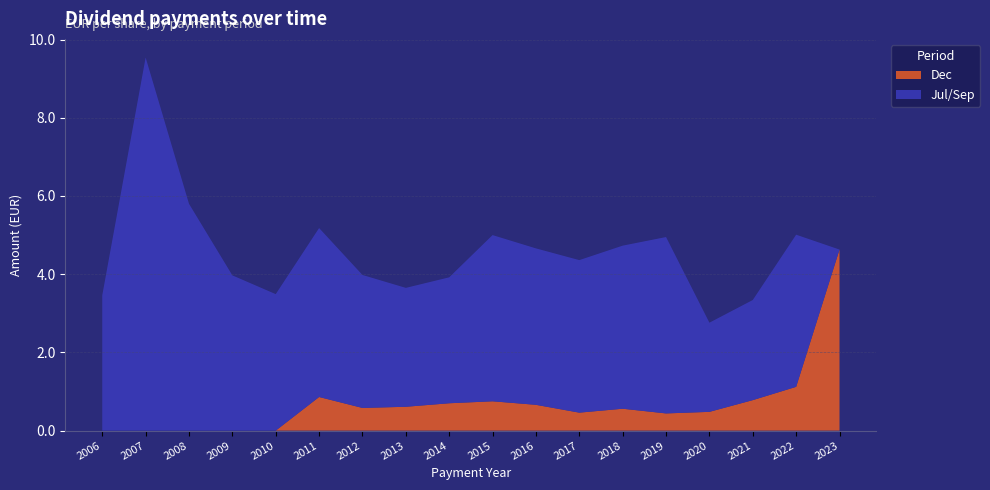

Reading right to left, list all the values displayed in this chart.

Dec: 2023=4.6	2022=1.1	2021=0.8	2020=0.5	2019=0.4	2018=0.6	2017=0.5	2016=0.7	2015=0.8	2014=0.7	2013=0.6	2012=0.6	2011=0.9	2010=0.0	2009=0.0	2008=0.0	2007=0.0	2006=0.0
Jul/Sep: 2023=0.0	2022=3.9	2021=2.6	2020=2.3	2019=4.5	2018=4.2	2017=3.9	2016=4.0	2015=4.2	2014=3.2	2013=3.0	2012=3.4	2011=4.3	2010=3.5	2009=4.0	2008=5.8	2007=9.5	2006=3.5